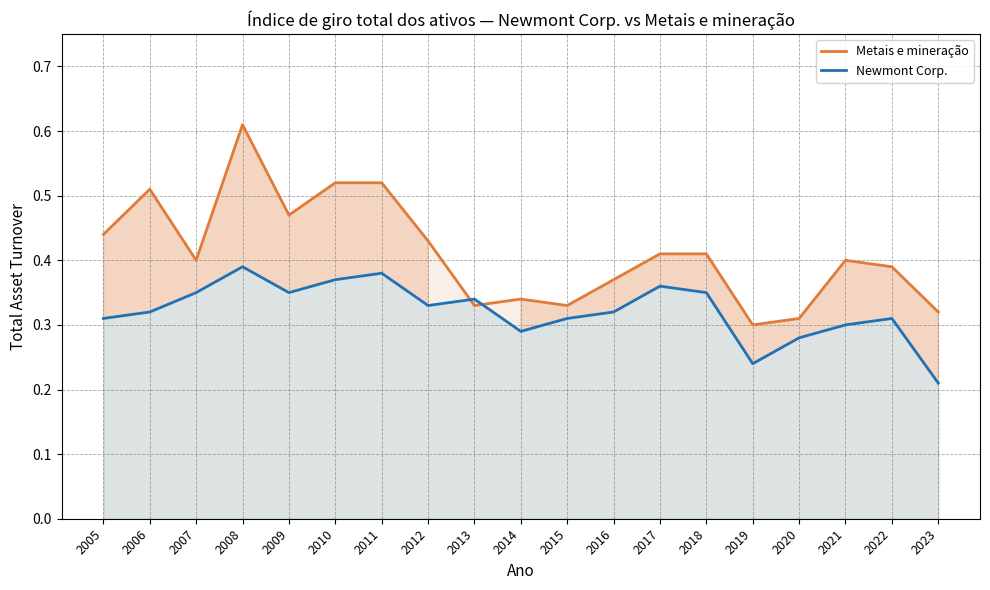

Reading left to right, list all the values displayed in this chart.

Metais e mineração: 0.4	0.5	0.4	0.6	0.5	0.5	0.5	0.4	0.3	0.3	0.3	0.4	0.4	0.4	0.3	0.3	0.4	0.4	0.3
Newmont Corp.: 0.3	0.3	0.3	0.4	0.3	0.4	0.4	0.3	0.3	0.3	0.3	0.3	0.4	0.3	0.2	0.3	0.3	0.3	0.2